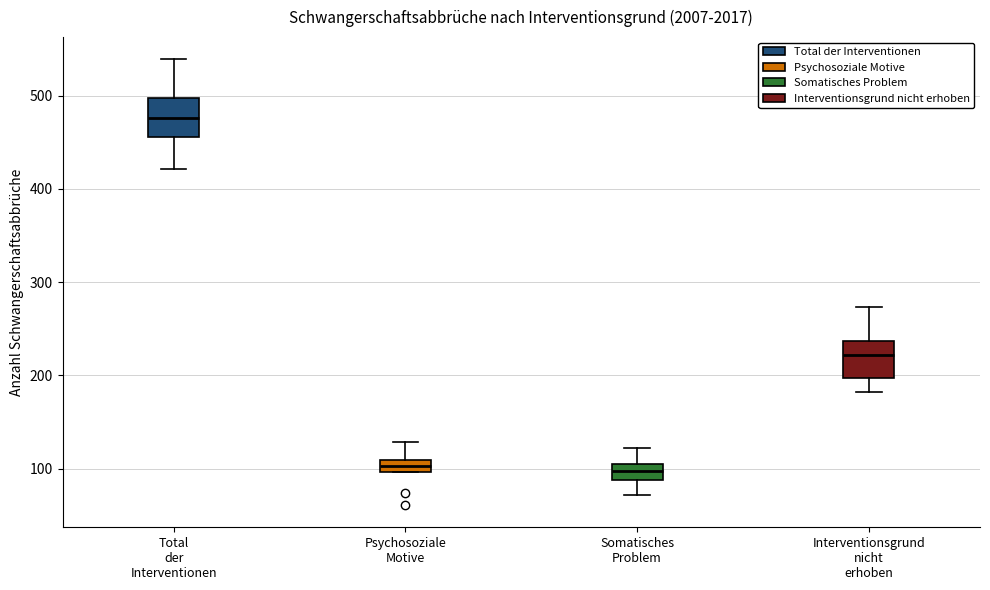

Where does the median line of the box for Total der Interventionen sit on the y-axis? The values are not printed on the chart, so give them approximately, as read against the axis.

480